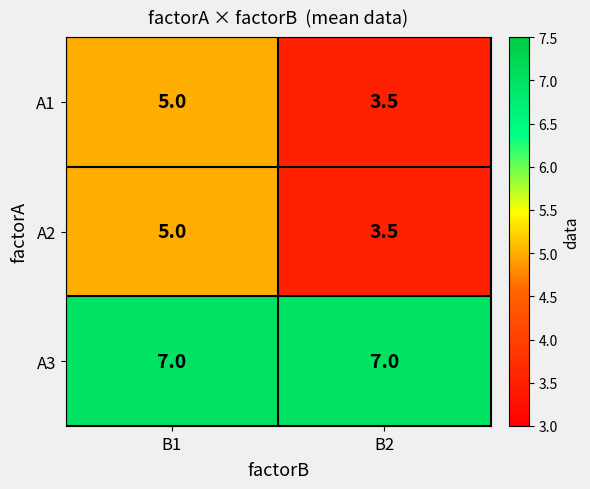

How many series are shown in this chart?

3